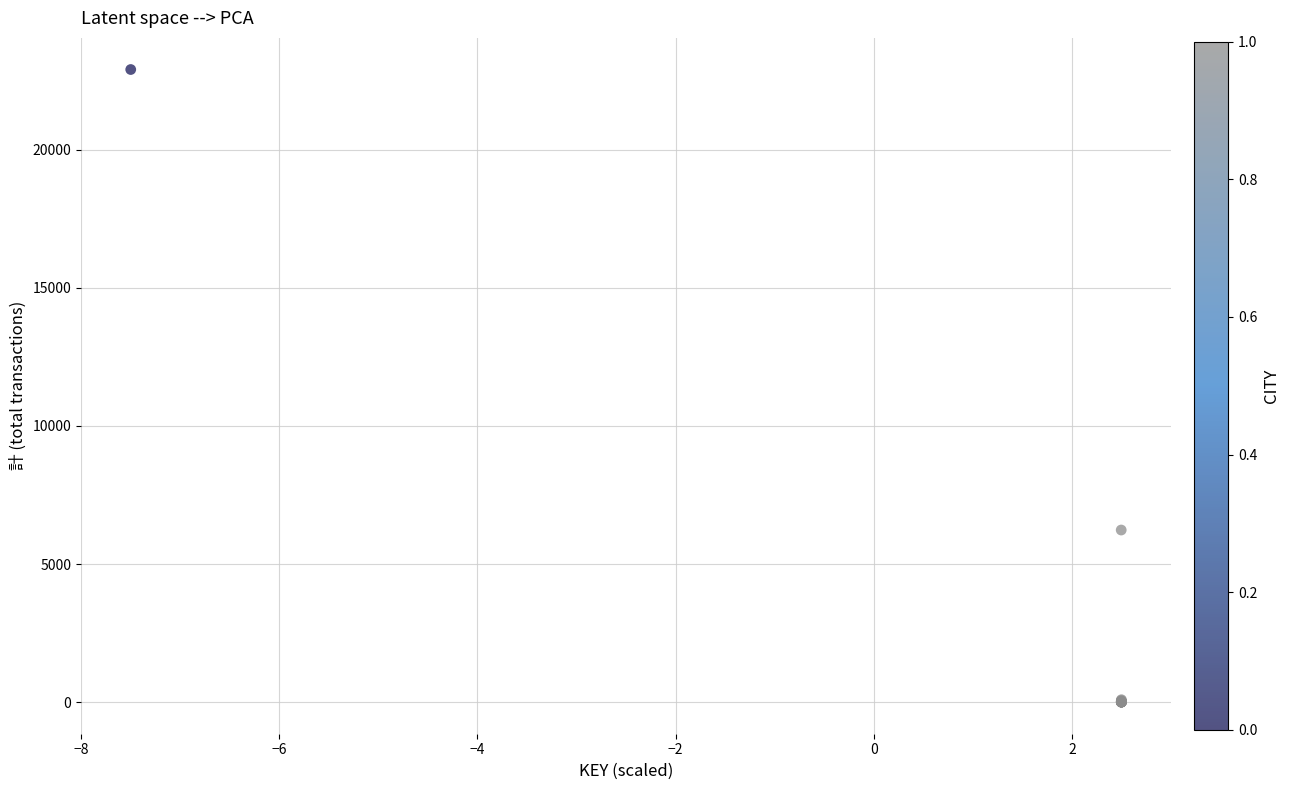

What Y value in the scatter plot is closest to 11454?

6233